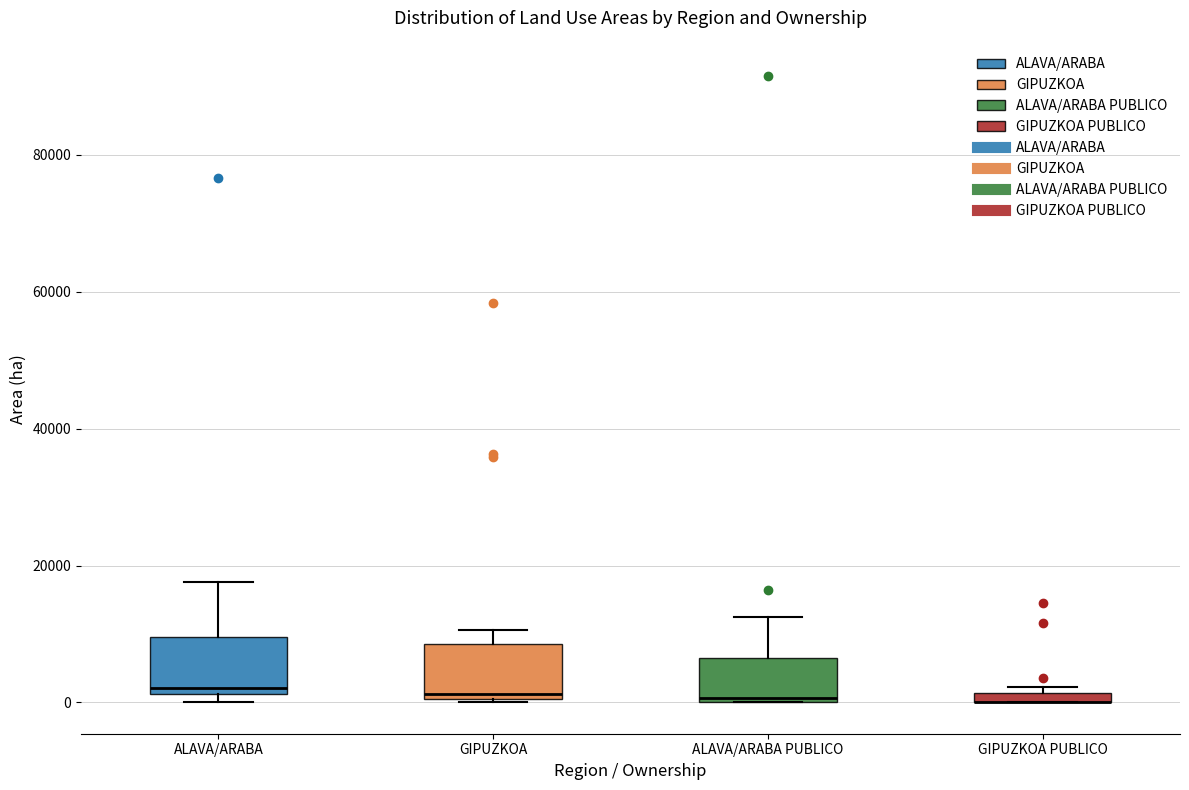

Where is the lower edge of the box for GIPUZKOA on the y-axis? The values are not printed on the chart, so give them approximately, as read against the axis.

0